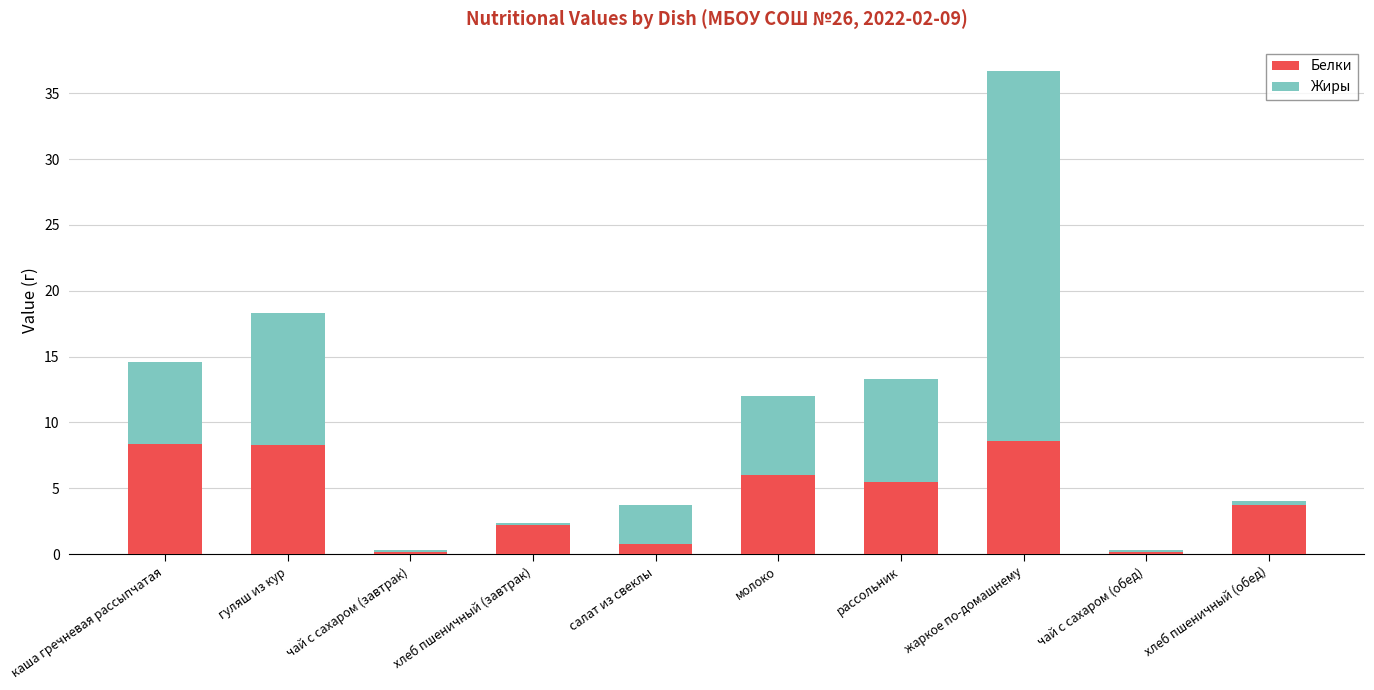

At which category is the sum across all series the highest?

жаркое по-домашнему